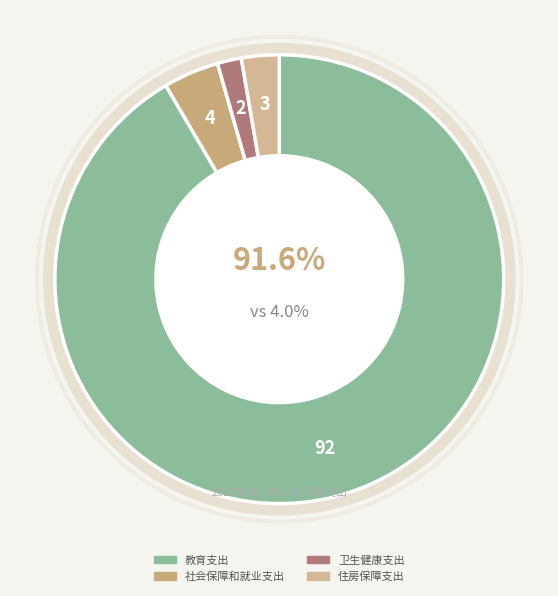

The 教育支出 slice represents 77% of the pie. True or false?

False